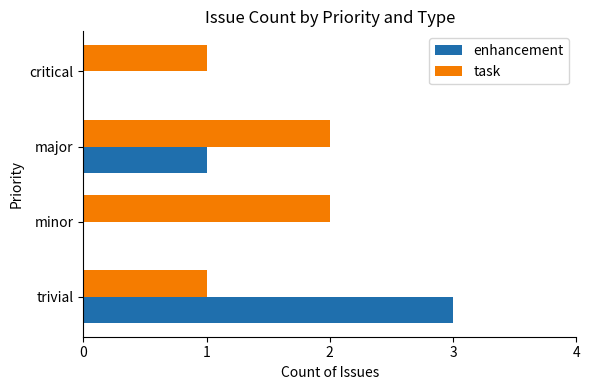

What is the highest value of the enhancement series?

3